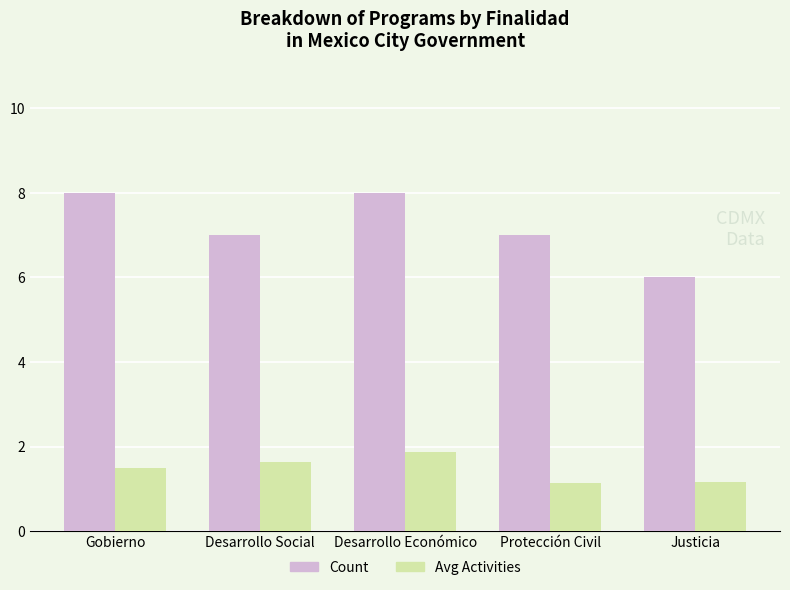

What are all the series names shown in the legend?

Count, Avg Activities